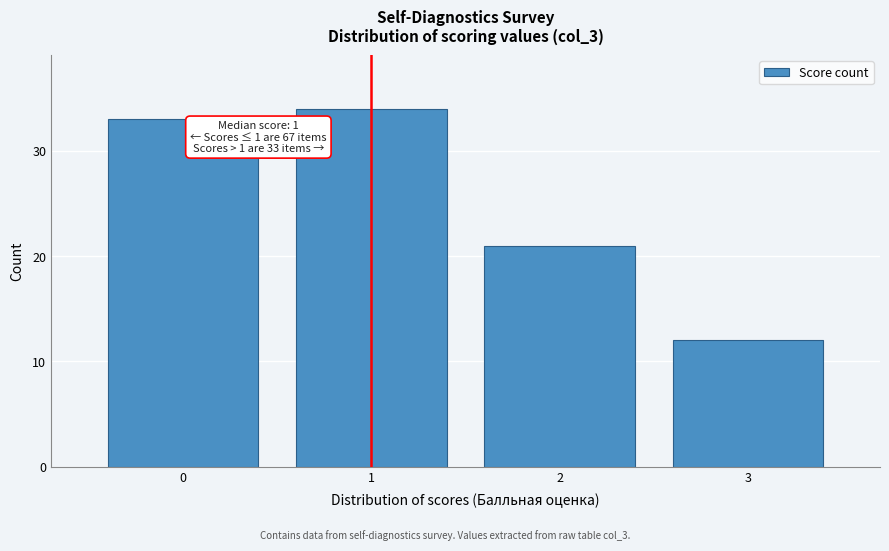

Reading left to right, extract all data points from this chart.

33	34	21	12